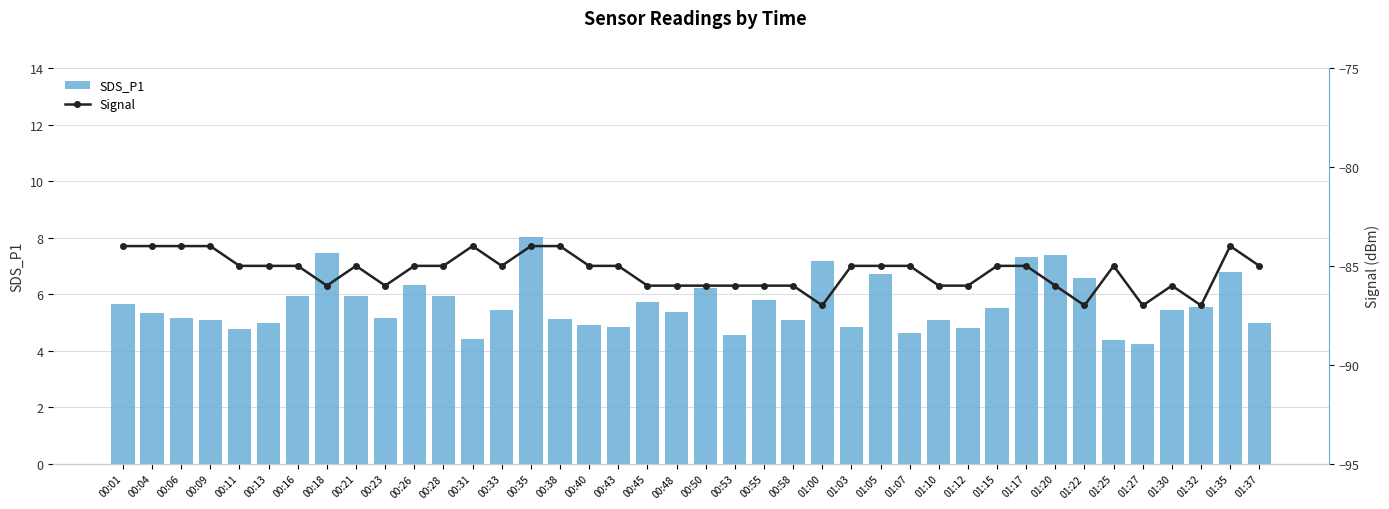

Rank the series by their average value, from highest to lowest.

SDS_P1, Signal